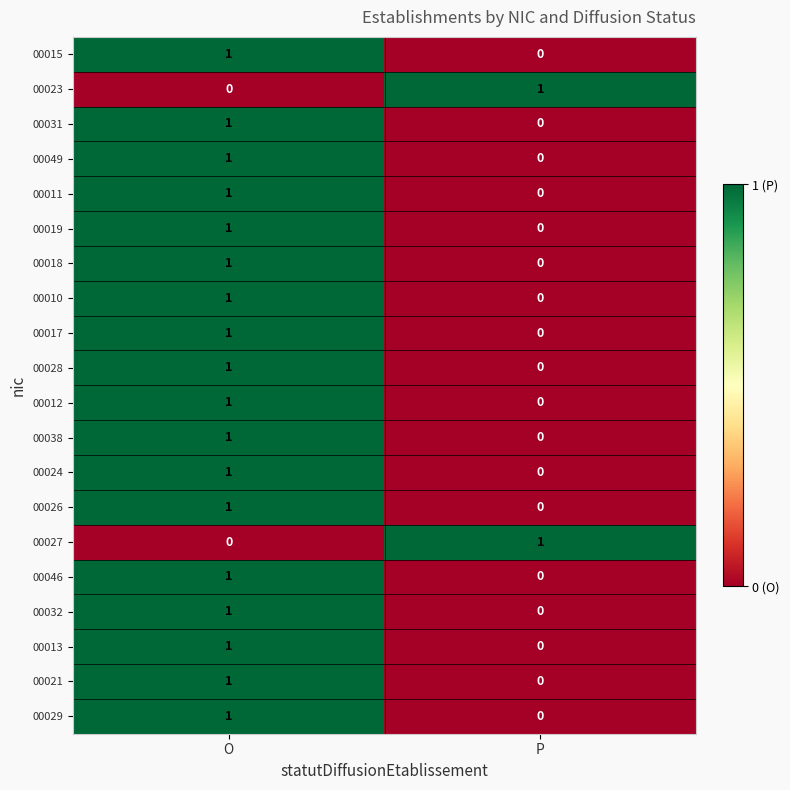

Which category has the lowest value in the 00013 series?

P